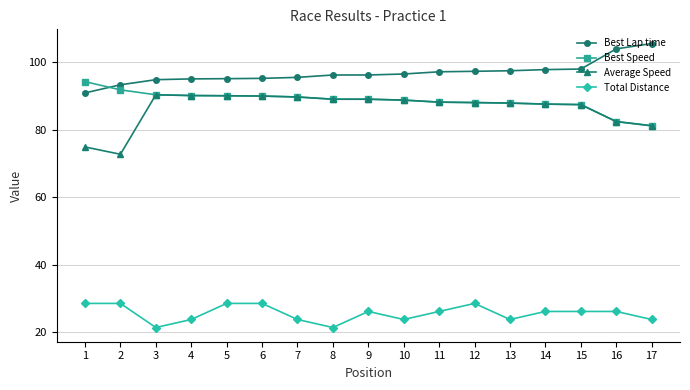

What is the difference between the second highest and minimum values in the Best Lap time series?

13.0